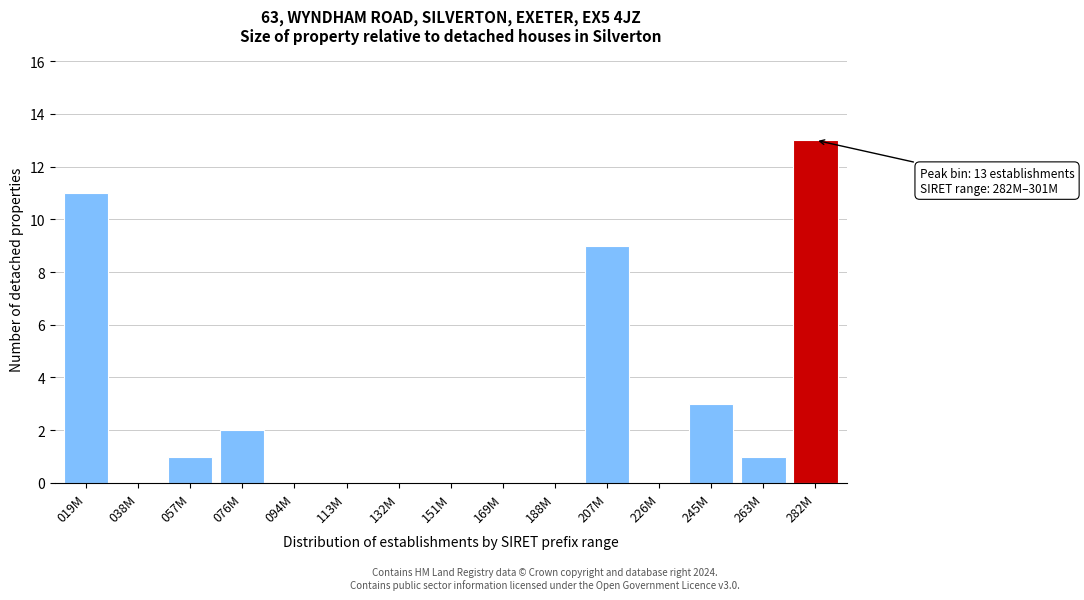

Reading right to left, extract all data points from this chart.

282M=13	263M=1	245M=3	226M=0	207M=9	188M=0	169M=0	151M=0	132M=0	113M=0	094M=0	076M=2	057M=1	038M=0	019M=11